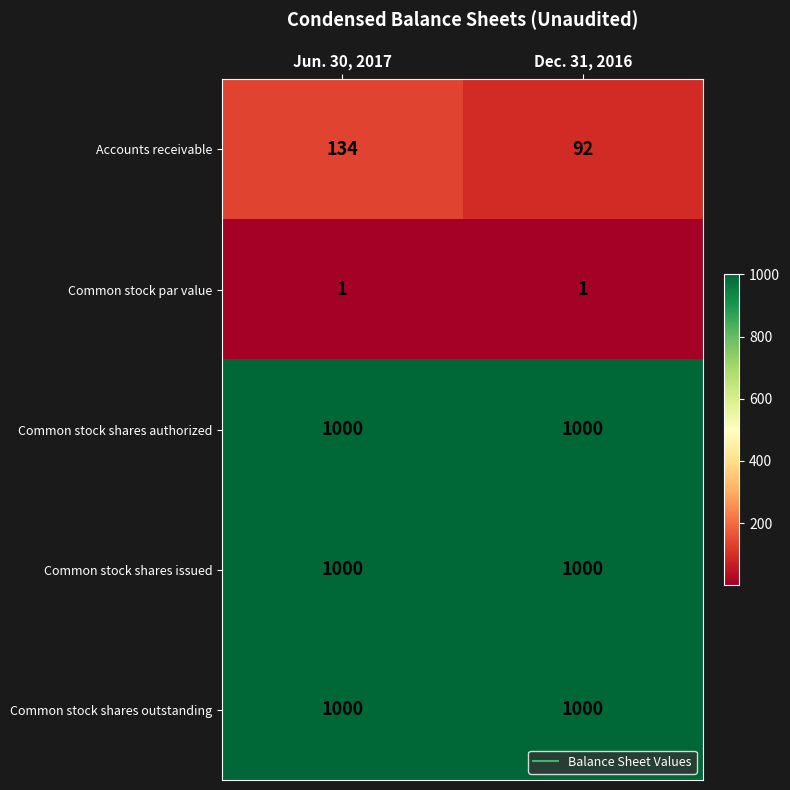

What is the total value across all series at Dec. 31, 2016?

3093